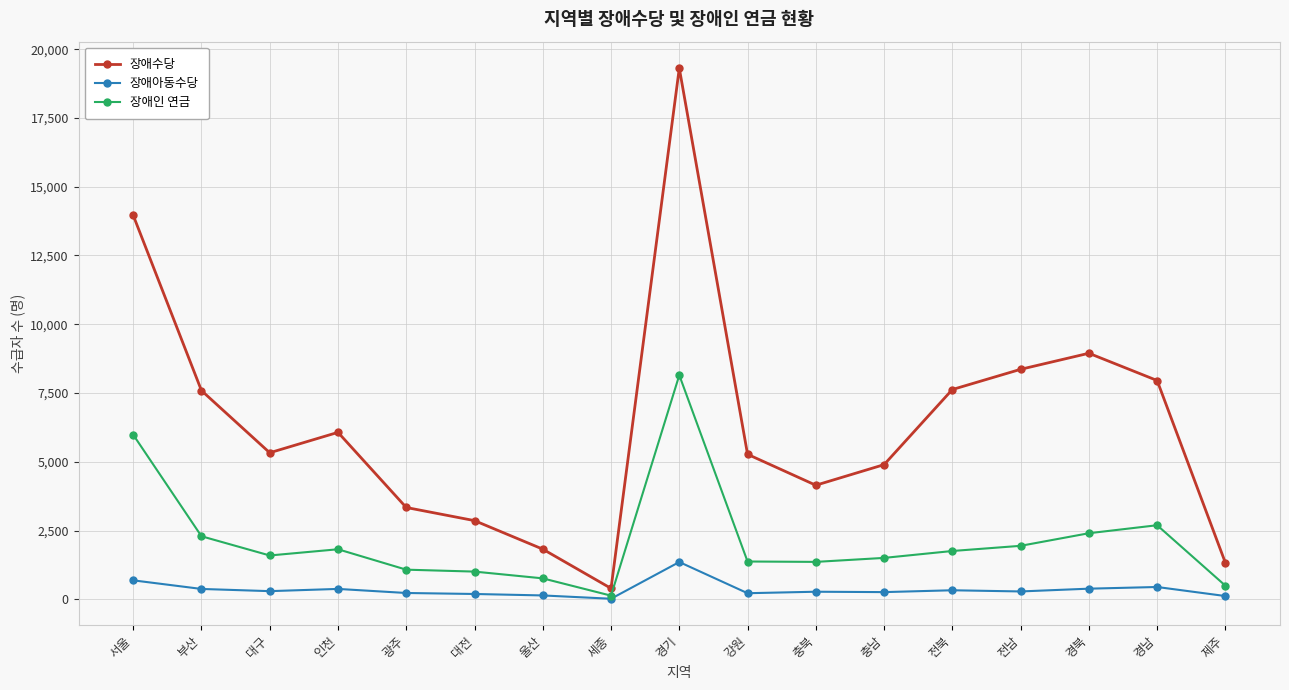

What are all the series names shown in the legend?

장애수당, 장애아동수당, 장애인 연금